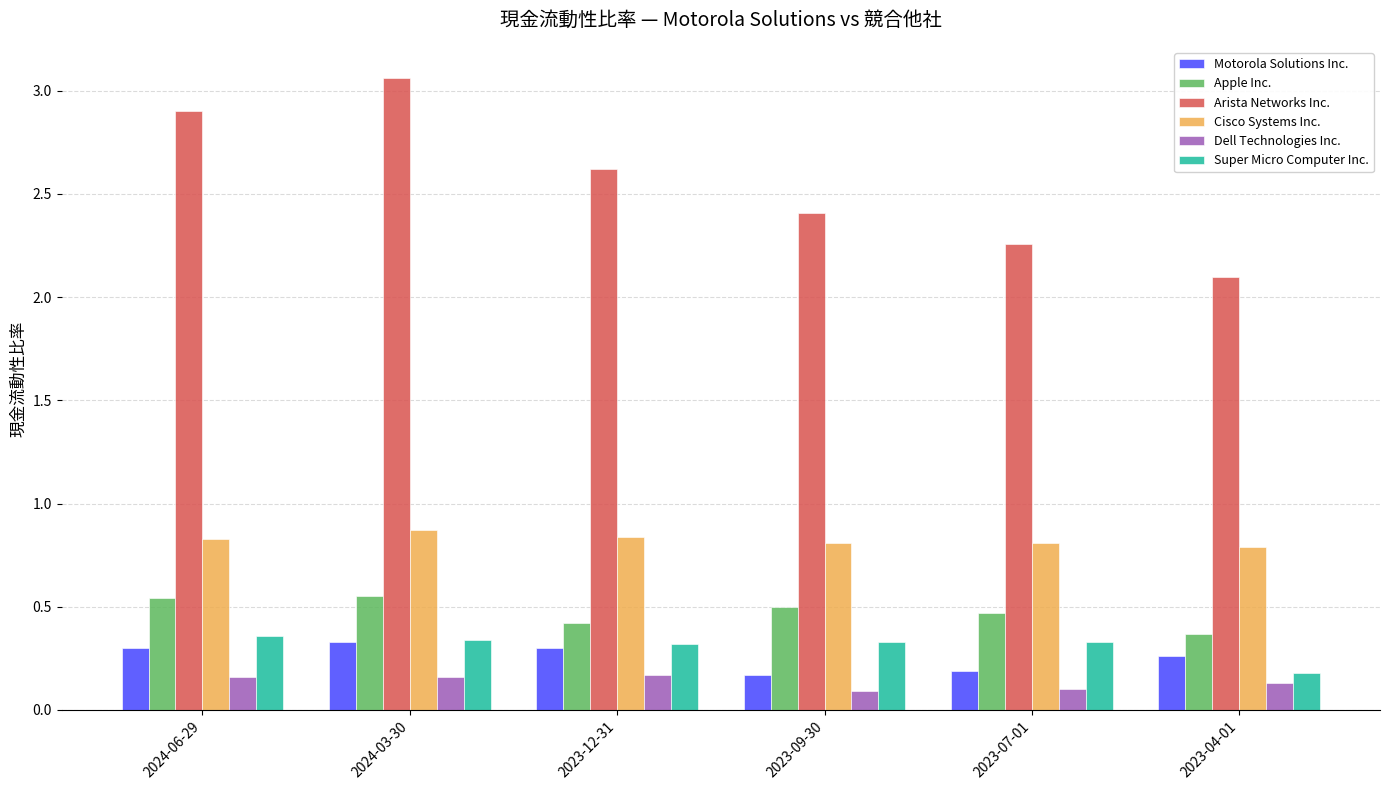

Is it true that Motorola Solutions Inc. equals 0.3 at 2023-12-31?

True